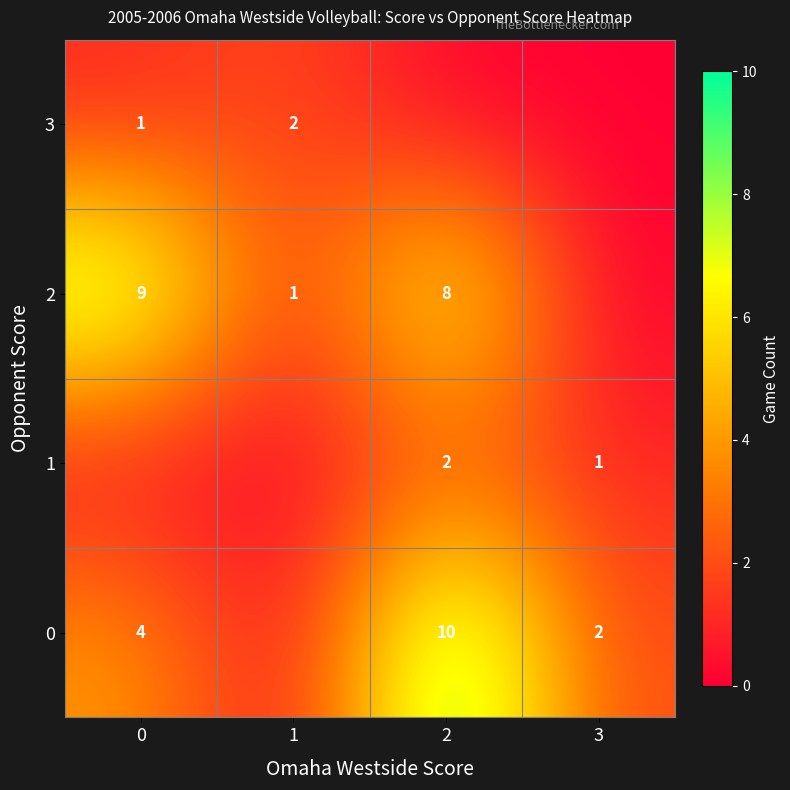

The 0 series shows 3 at 3. True or false?

False